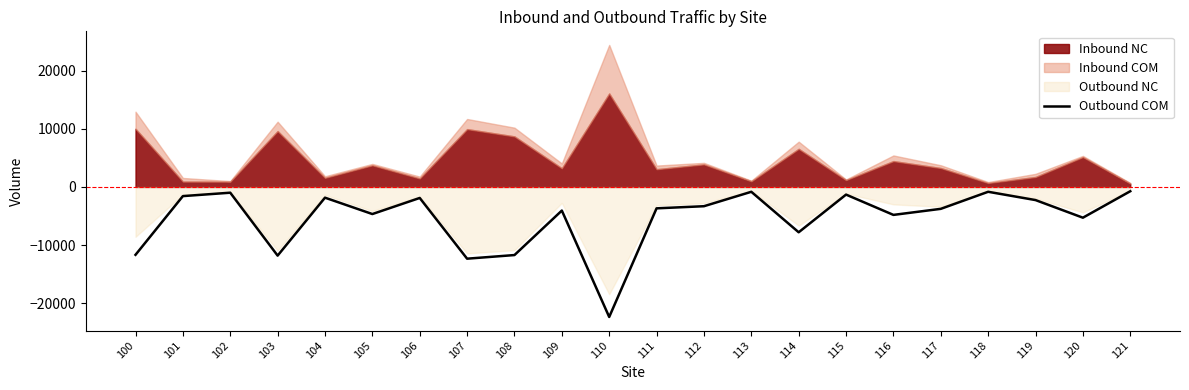

Rank the categories by value from lowest to highest.

110, 107, 103, 108, 100, 114, 120, 116, 105, 109, 117, 111, 112, 119, 106, 104, 101, 115, 102, 113, 118, 121